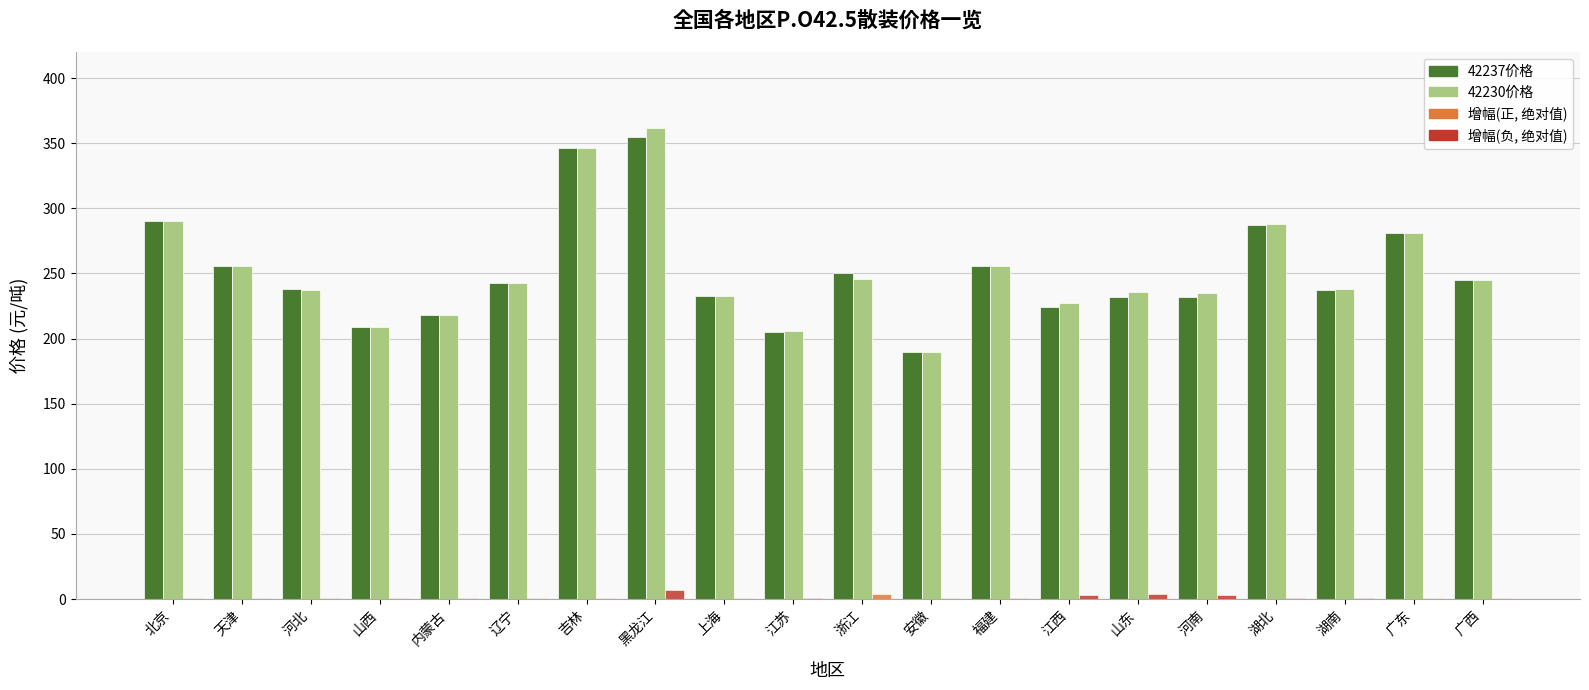

At which category is the sum across all series the highest?

黑龙江